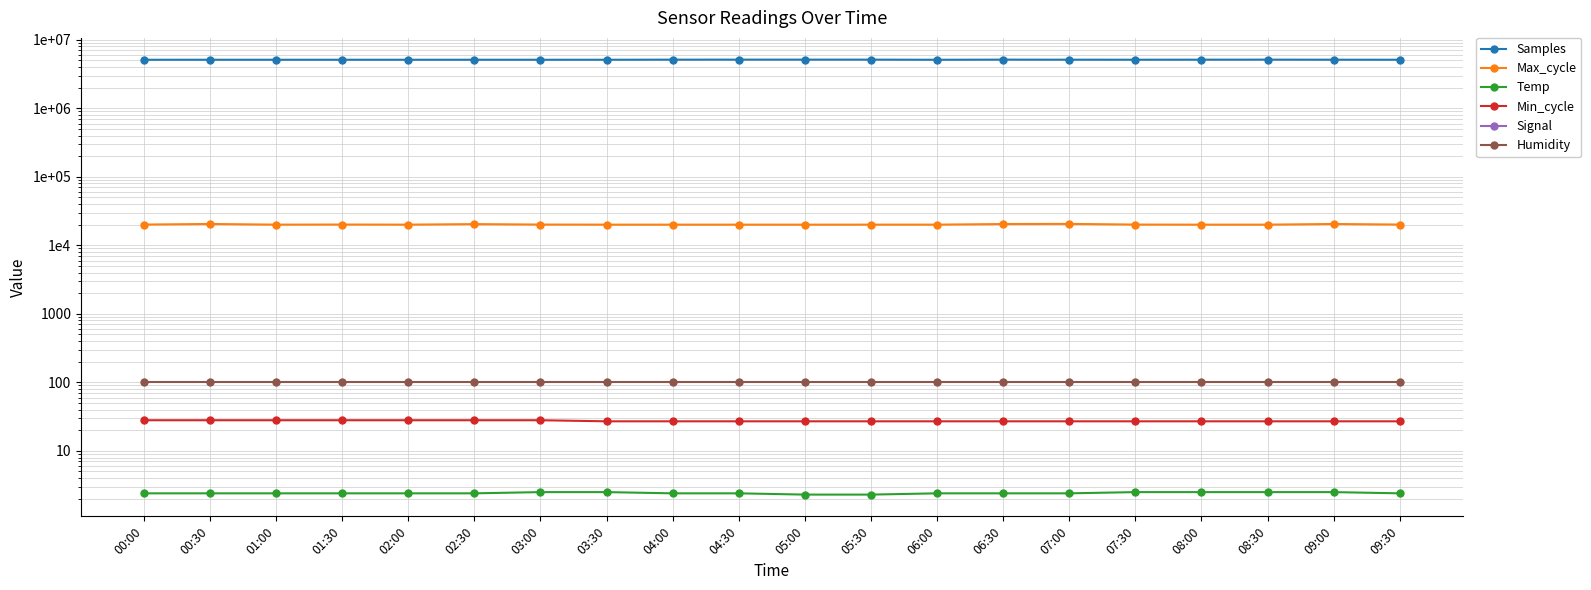

True or false: Temp and Min_cycle cross at least once.

False